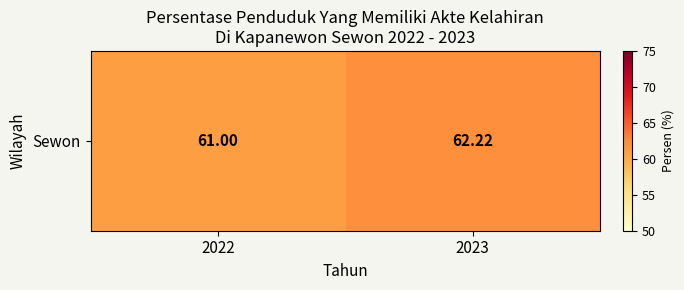

Where does the data first go above 62?

2023